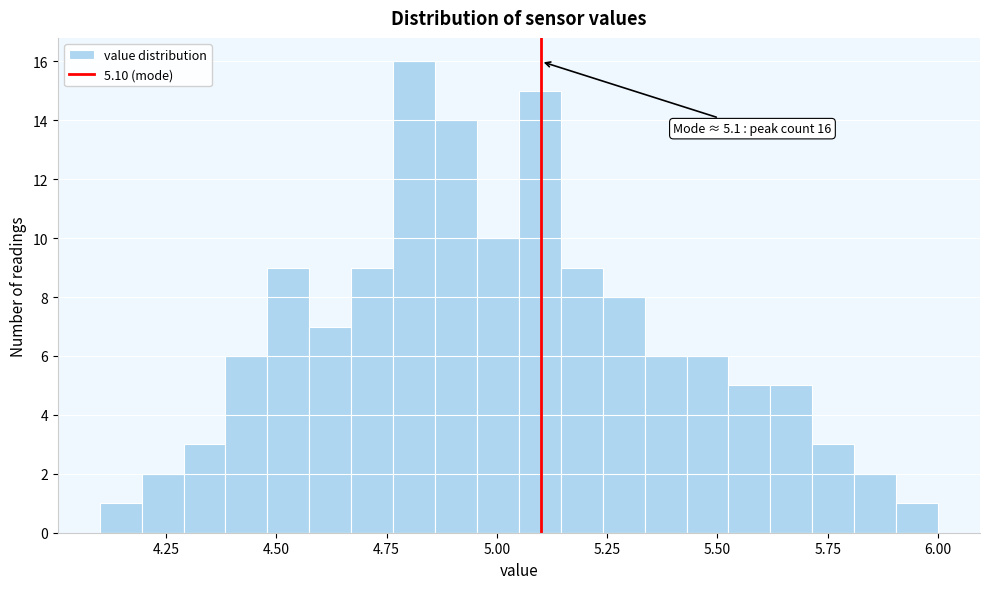

Around what value on the x-axis is the tallest bar? Give the approximate position of its centre, as read against the axis.

4.80